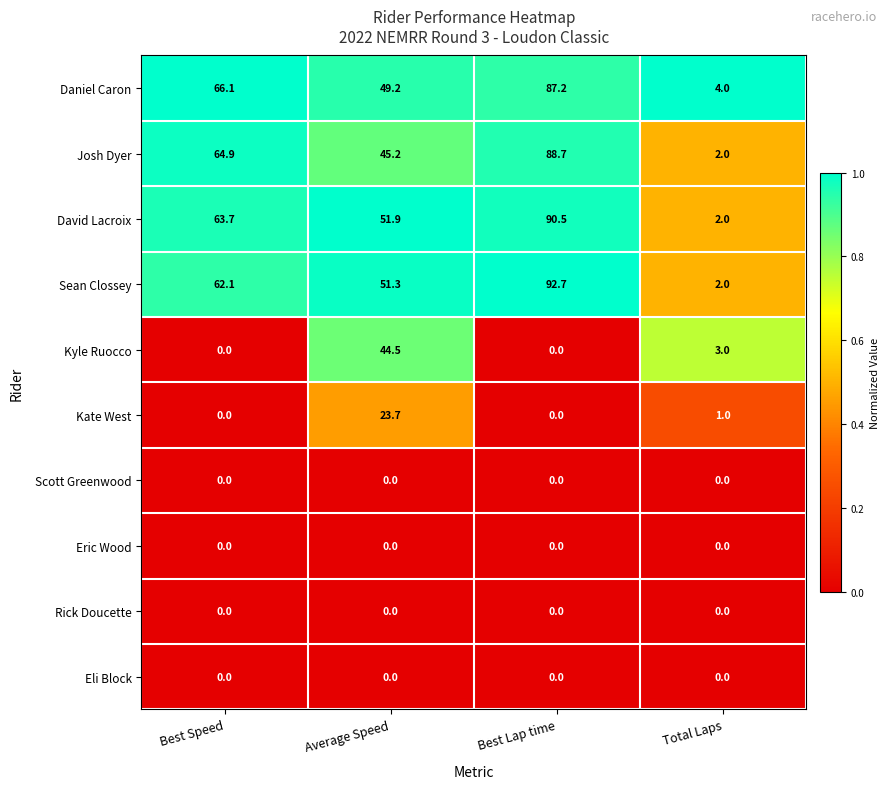

The value of Daniel Caron at Best Speed is 66.1. True or false?

True